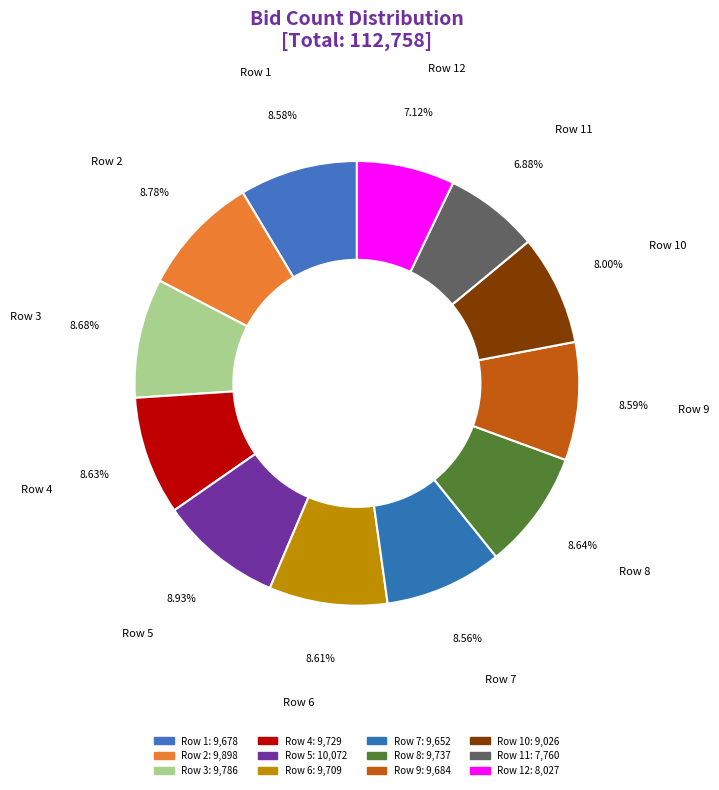

Is there a majority slice in this chart?

No